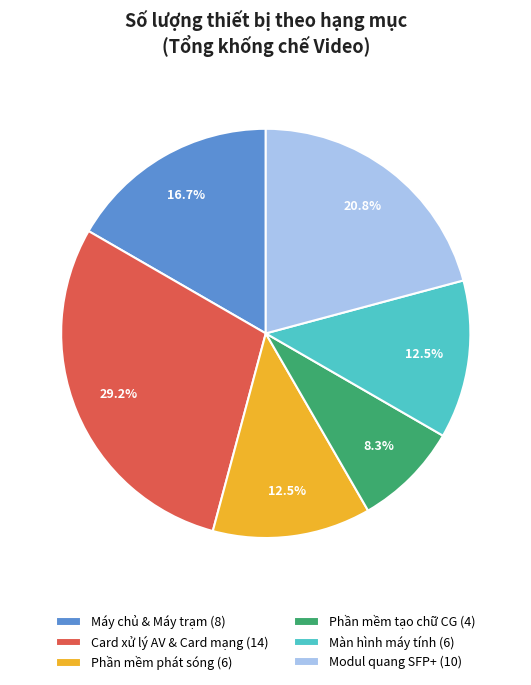

Does any single category account for the majority?

No